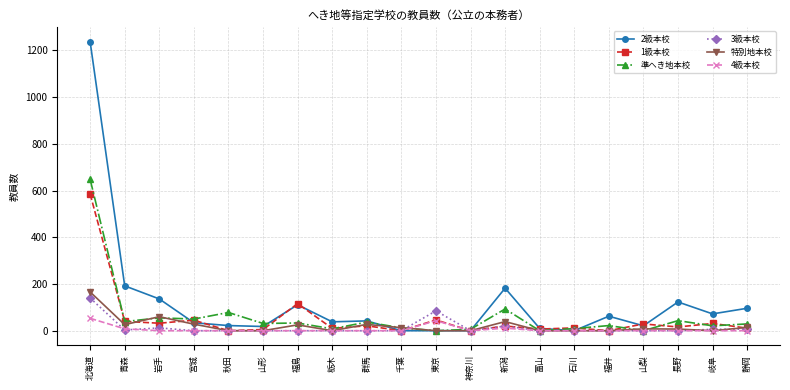

Is the value of 4級本校 at 東京 greater than the value of 3級本校 at 福島?

Yes